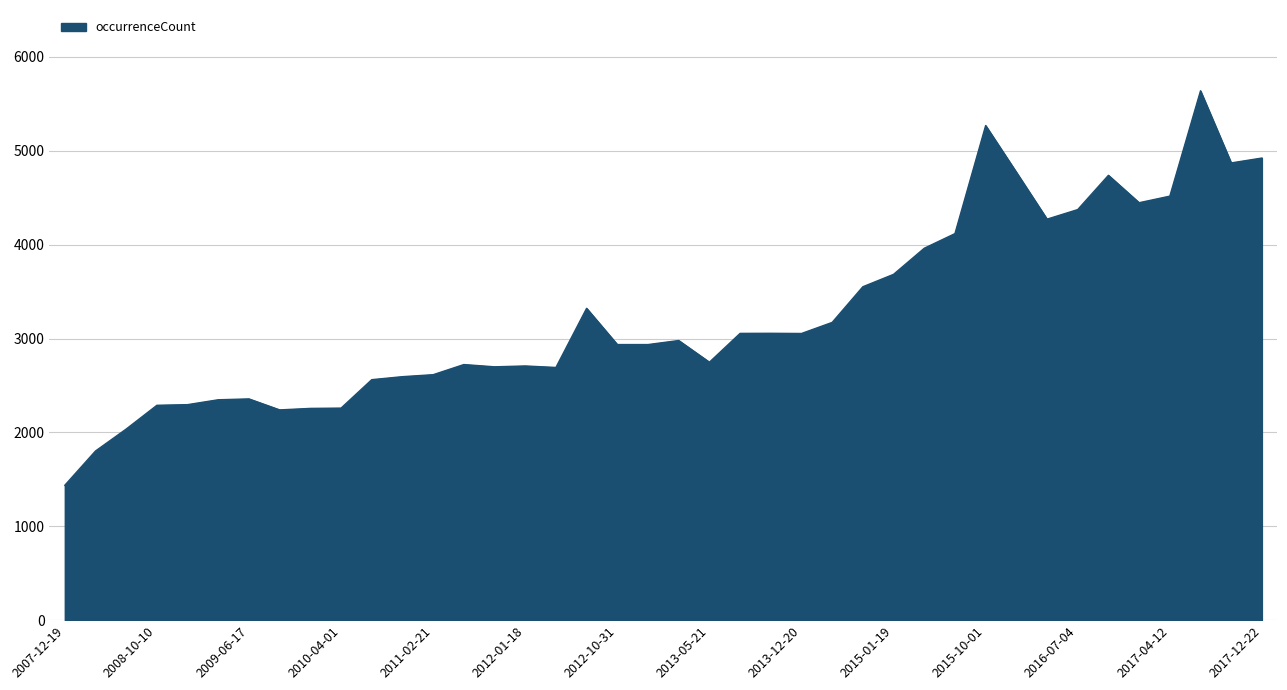

What is the smallest value displayed?

1437